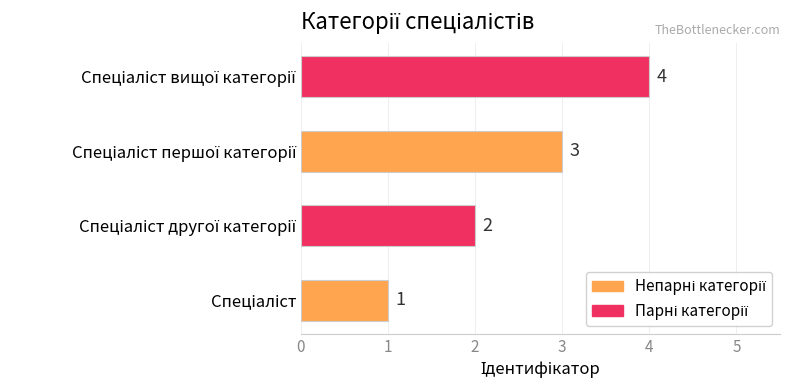

How many values are between 2 and 4?

3